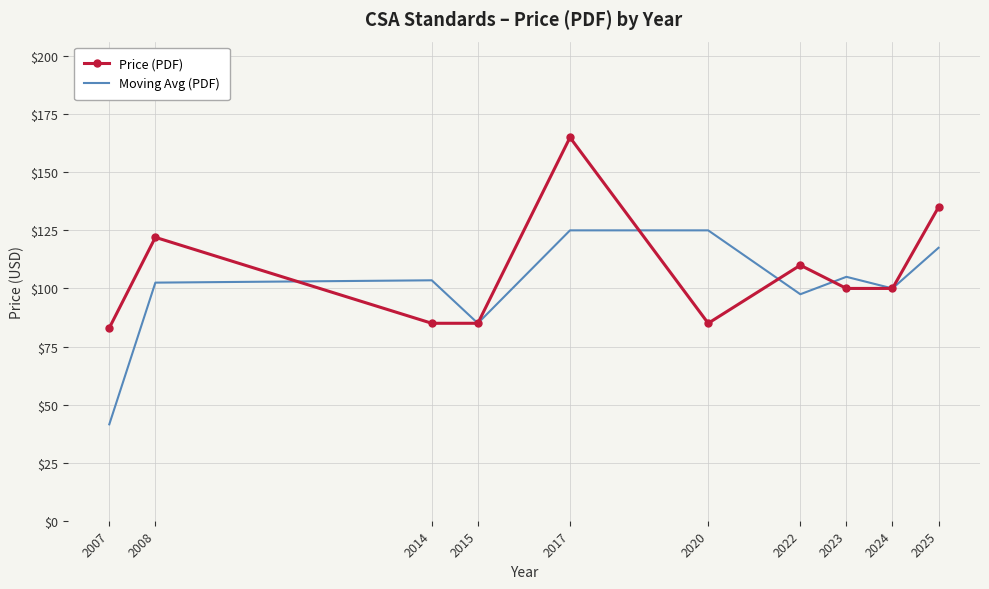

Which category has the highest value across all series?

2017